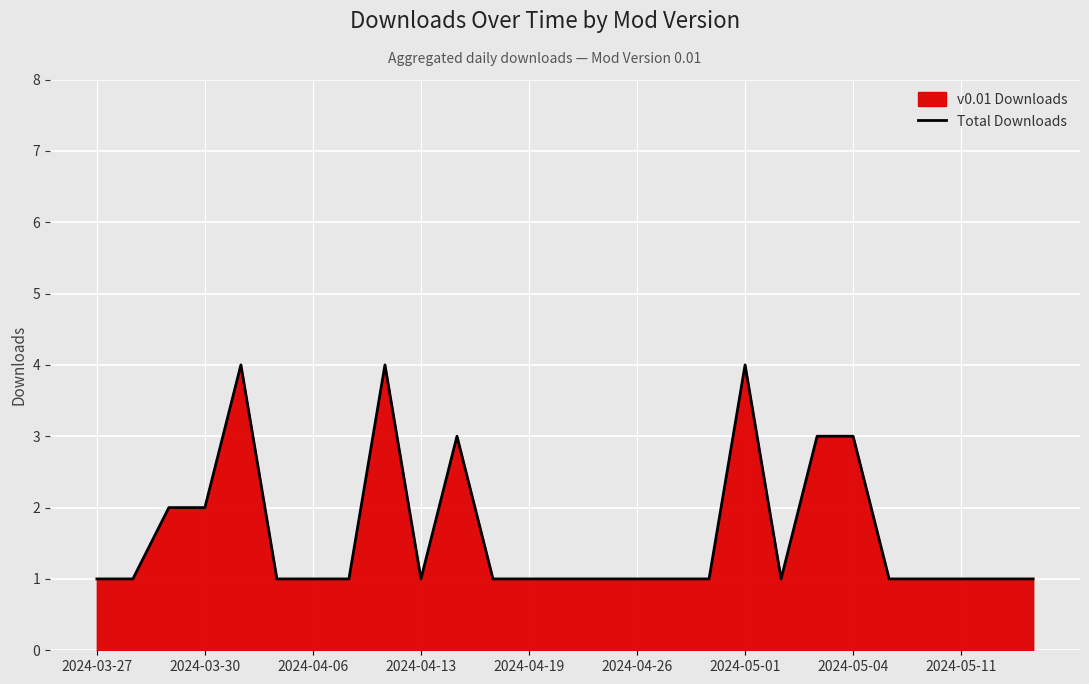

What is the greatest value displayed?

4